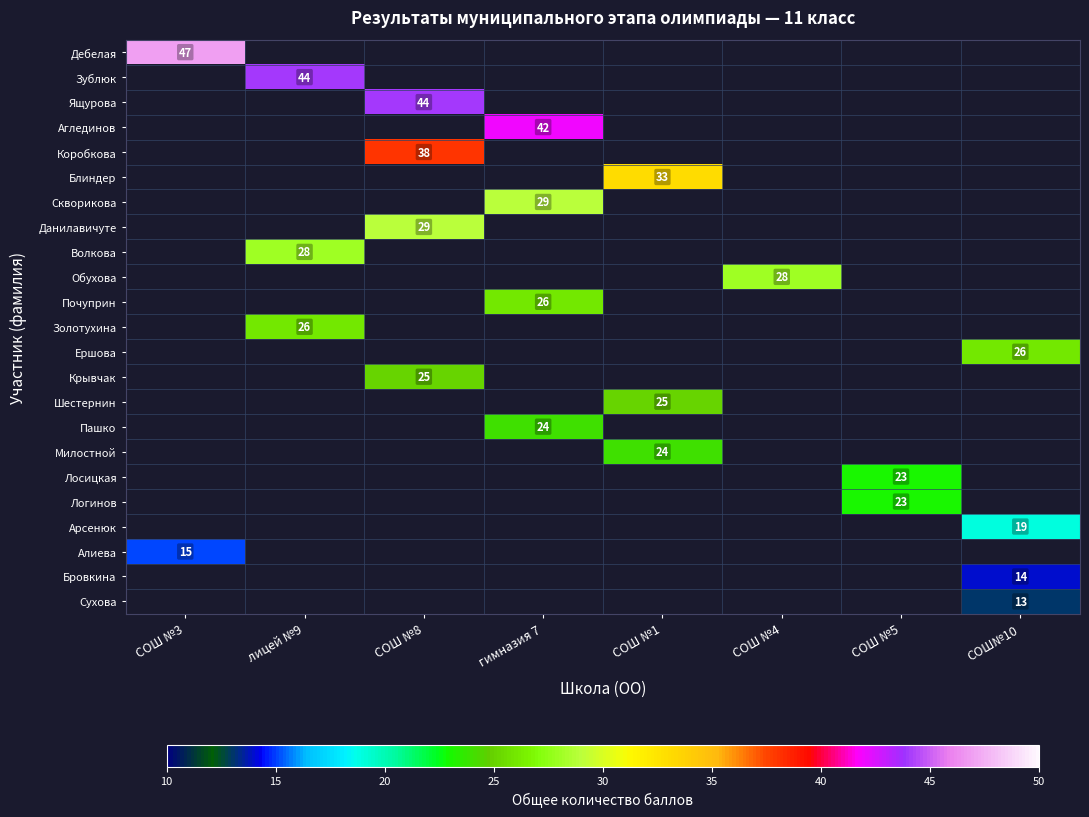

List the series in order of their peak value, highest first.

Дебелая, Зублюк, Ящурова, Аглединов, Коробкова, Блиндер, Скворикова, Данилавичуте, Волкова, Обухова, Почуприн, Золотухина, Ершова, Крывчак, Шестернин, Пашко, Милостной, Лосицкая, Логинов, Арсенюк, Алиева, Бровкина, Сухова